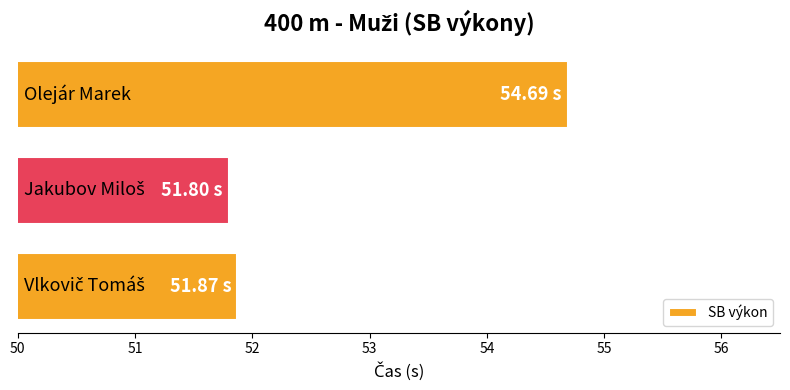

What is the difference between the maximum and minimum values?

2.9